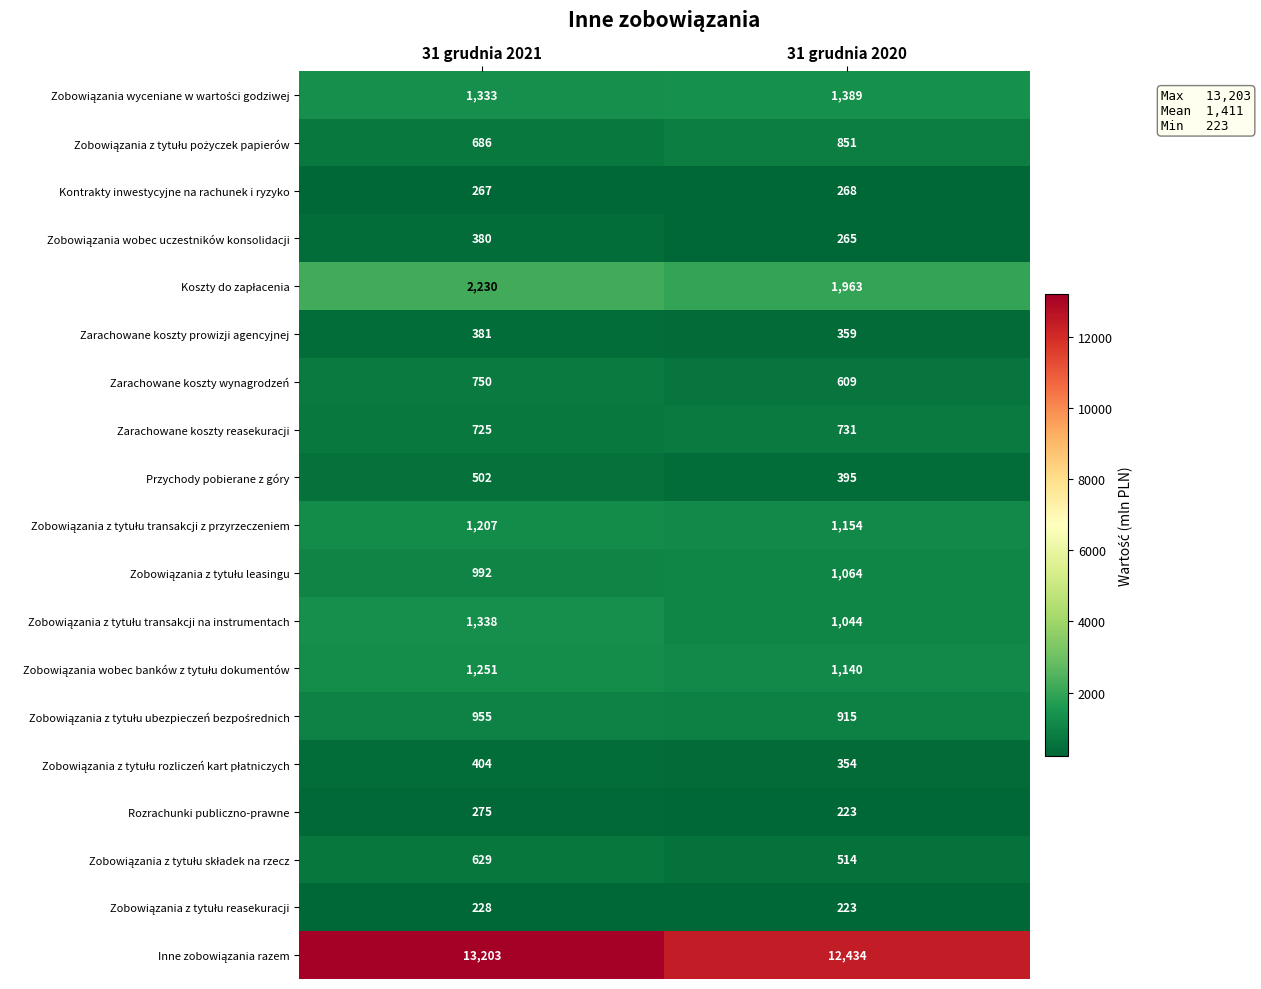

At which category is the sum across all series the highest?

31 grudnia 2021